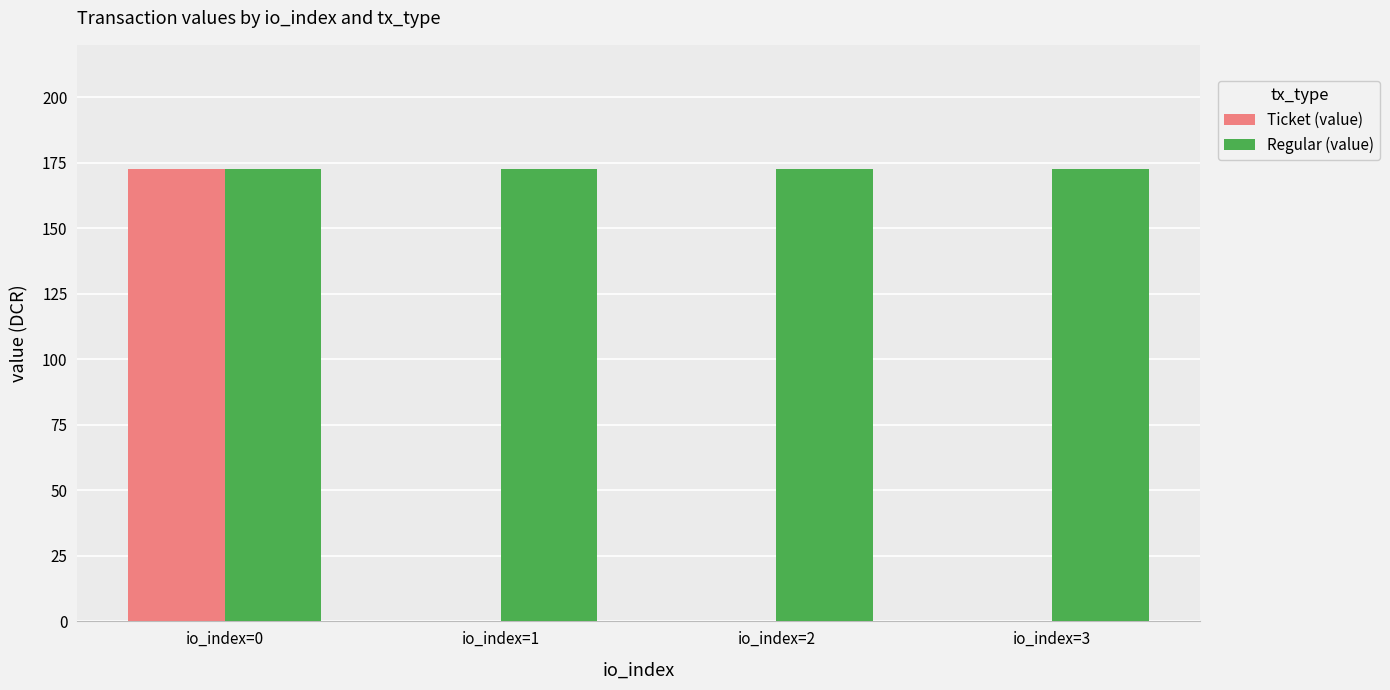

What is the total value across all series at io_index=1?

172.7